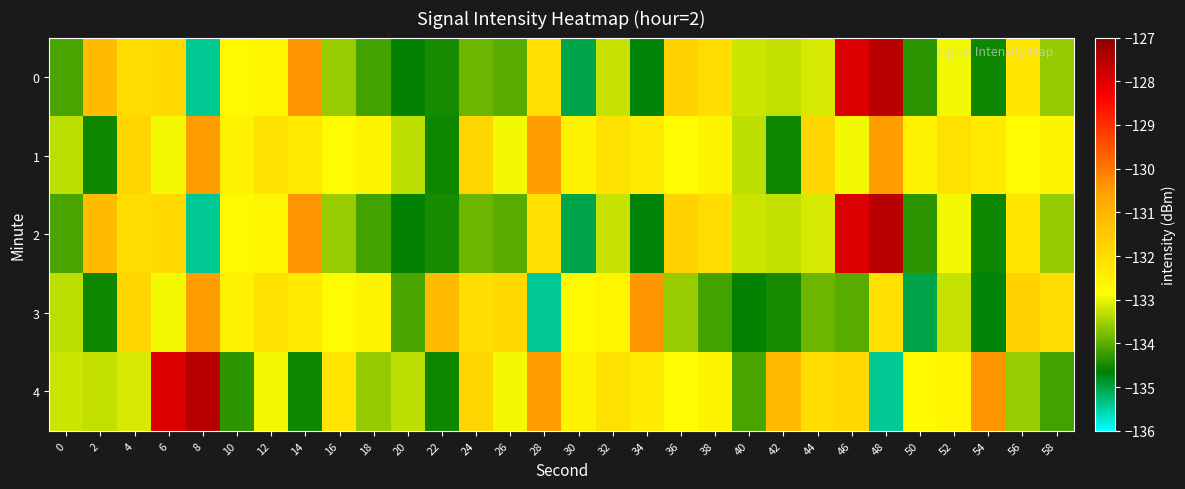

At 30, list the series in order from largest to smallest.

1, 4, 3, 0, 2